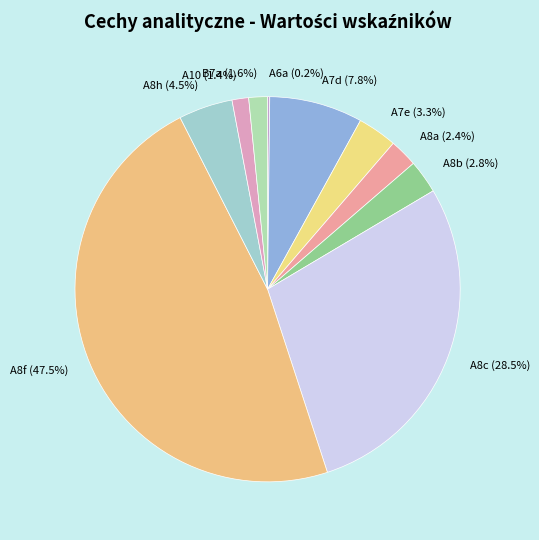

True or false: A10 accounts for 1% of the total.

True